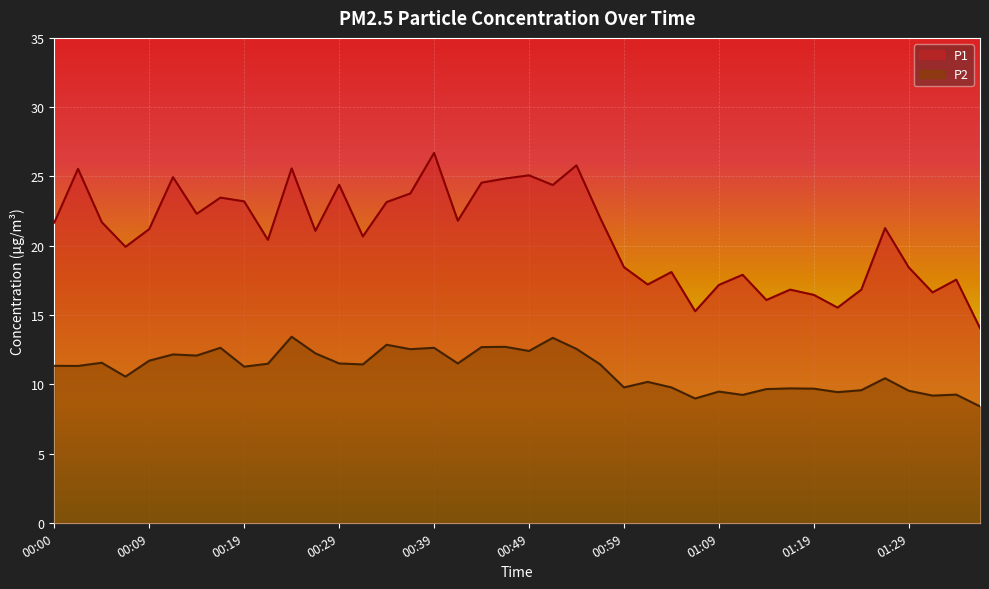

At which category is the sum across all series the highest?

00:39